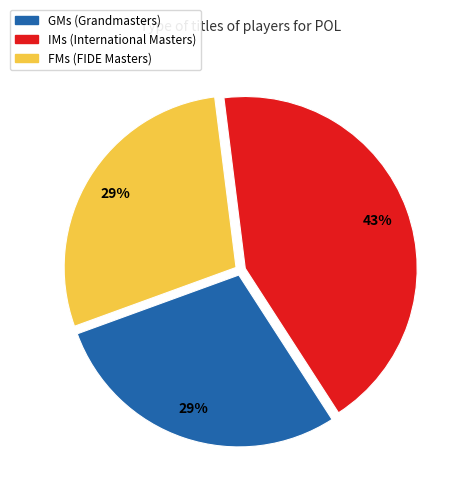

Is there any slice that represents more than half of the pie?

No